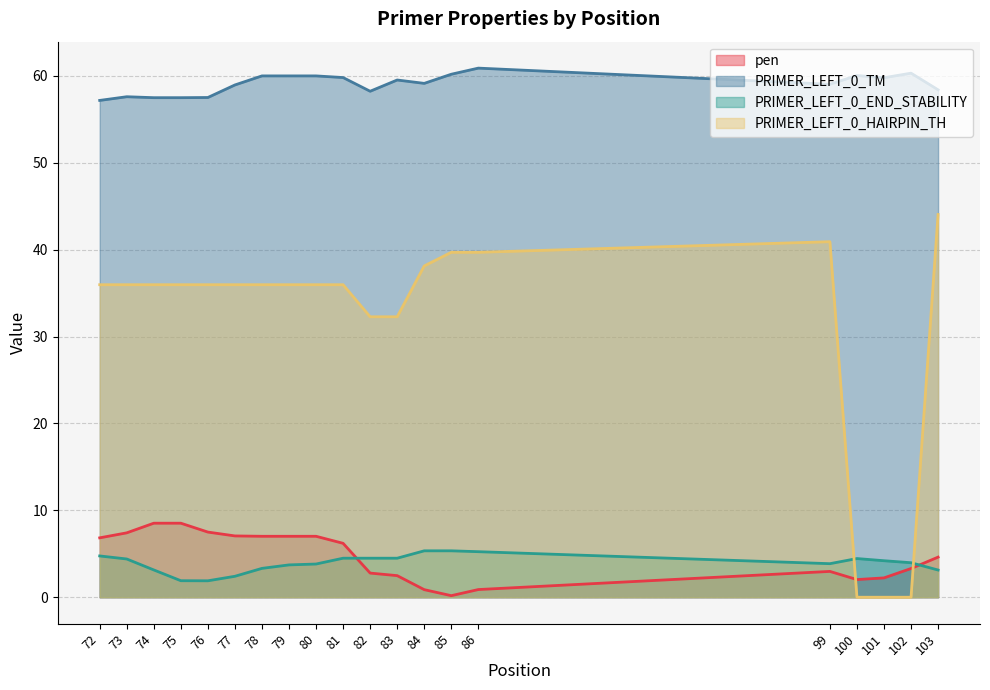

What is the total value across all series at 79?

106.7